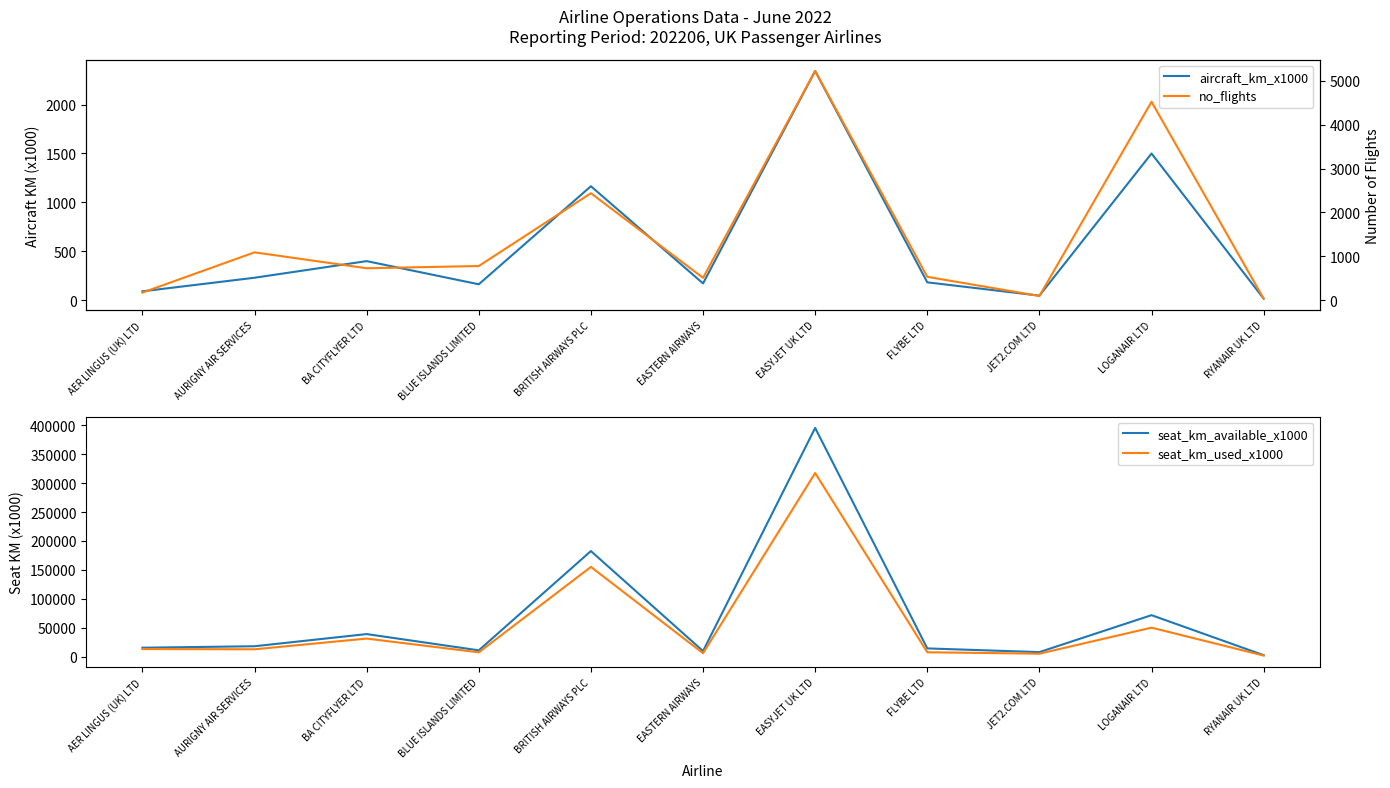

What is the label of the 4th point from the left?

BLUE ISLANDS LIMITED